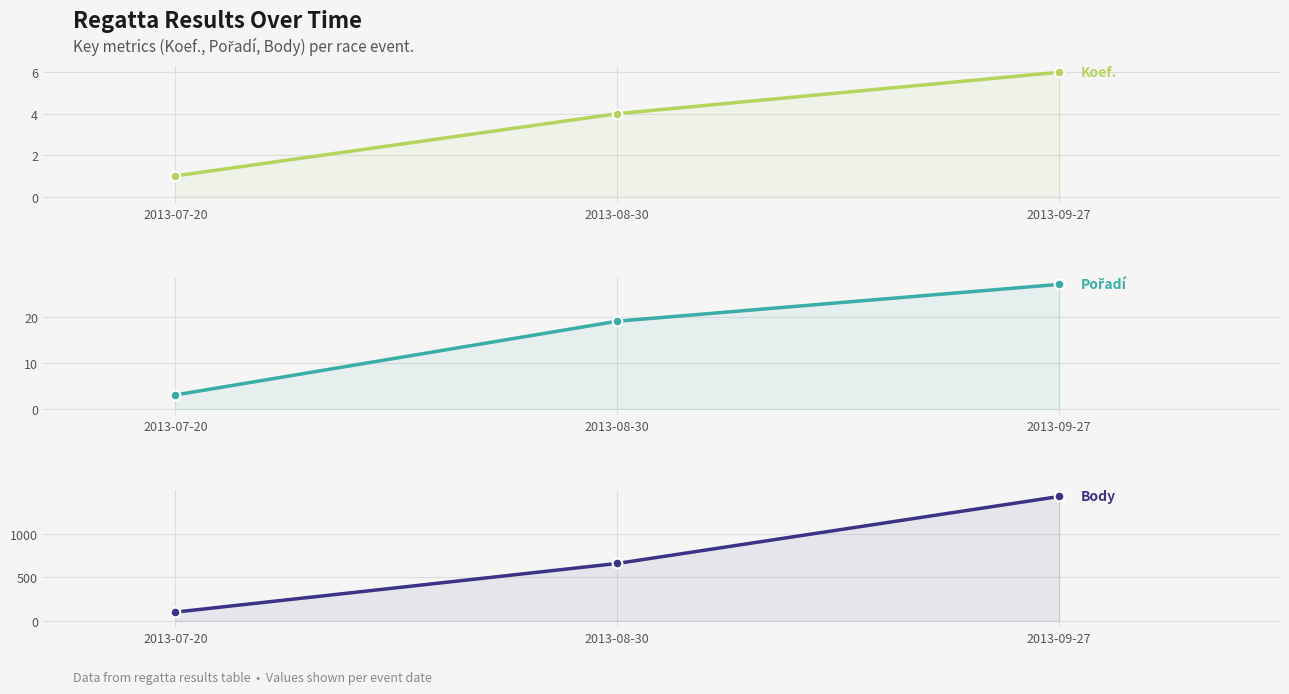

What are all the series names shown in the legend?

Koef., Pořadí, Body